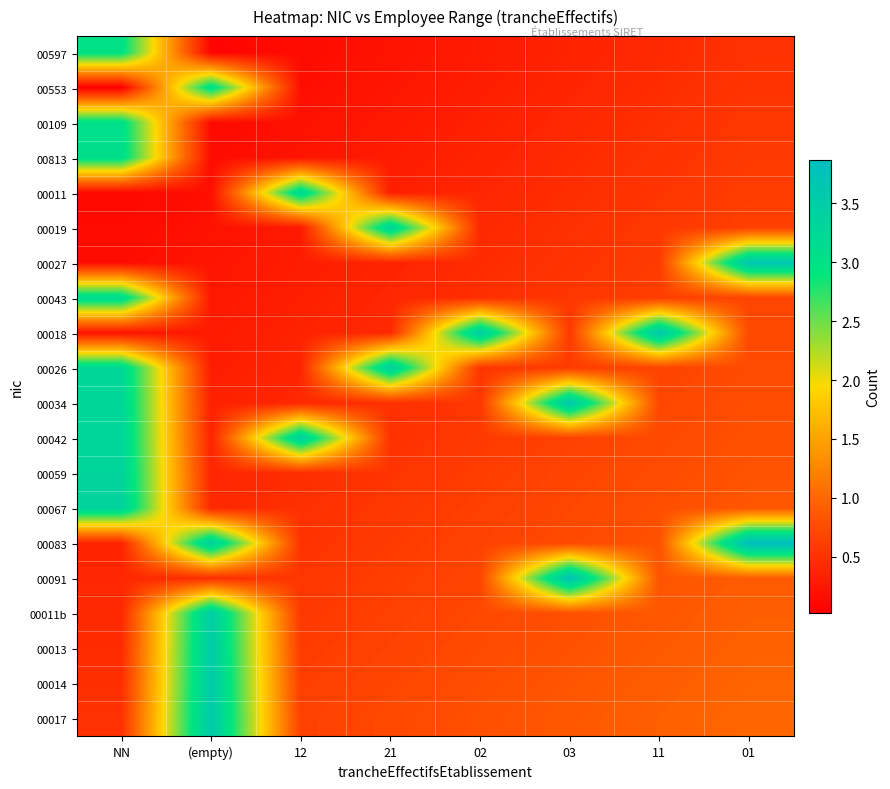

Rank the series at 03 from lowest to highest value.

00597, 00553, 00109, 00813, 00011, 00019, 00027, 00043, 00018, 00026, 00042, 00059, 00067, 00083, 00011b, 00013, 00014, 00017, 00034, 00091